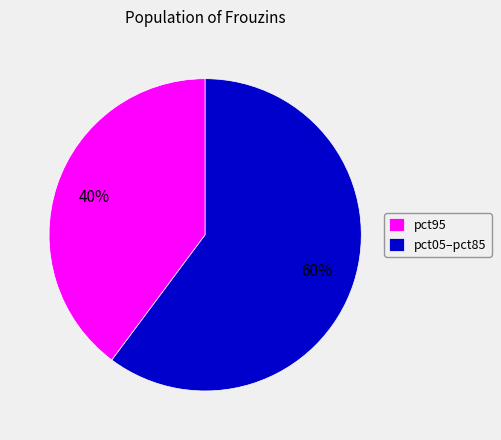

The pct05–pct85 slice represents 60% of the pie. True or false?

True